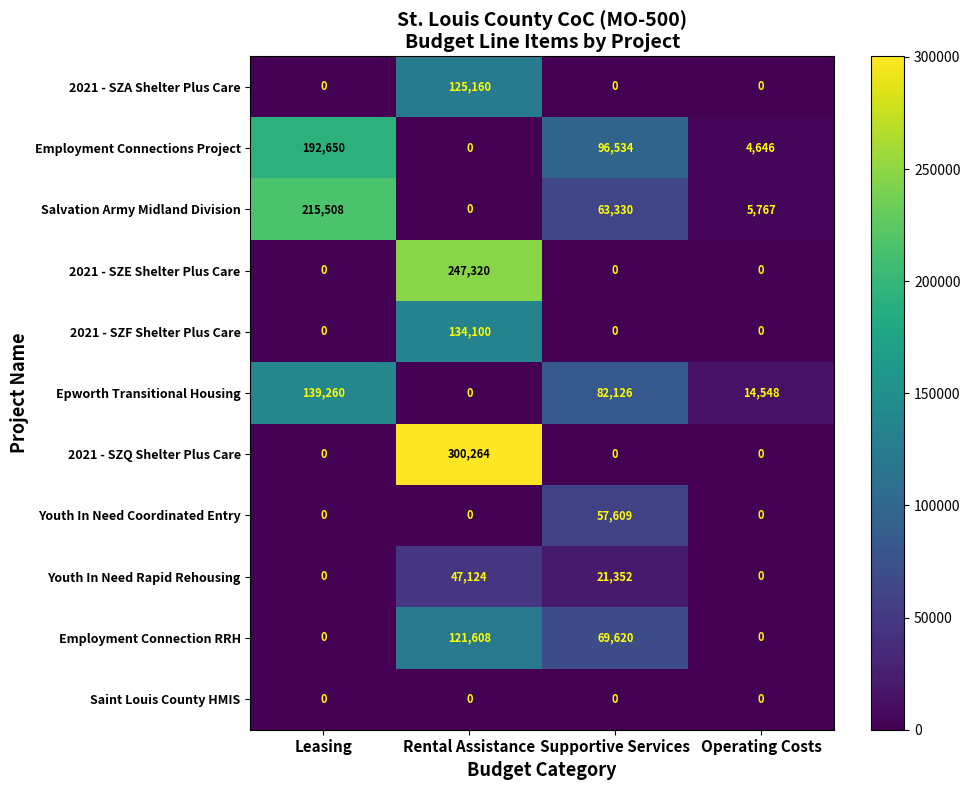

What is the sum of all 2021 - SZF Shelter Plus Care values?

134100